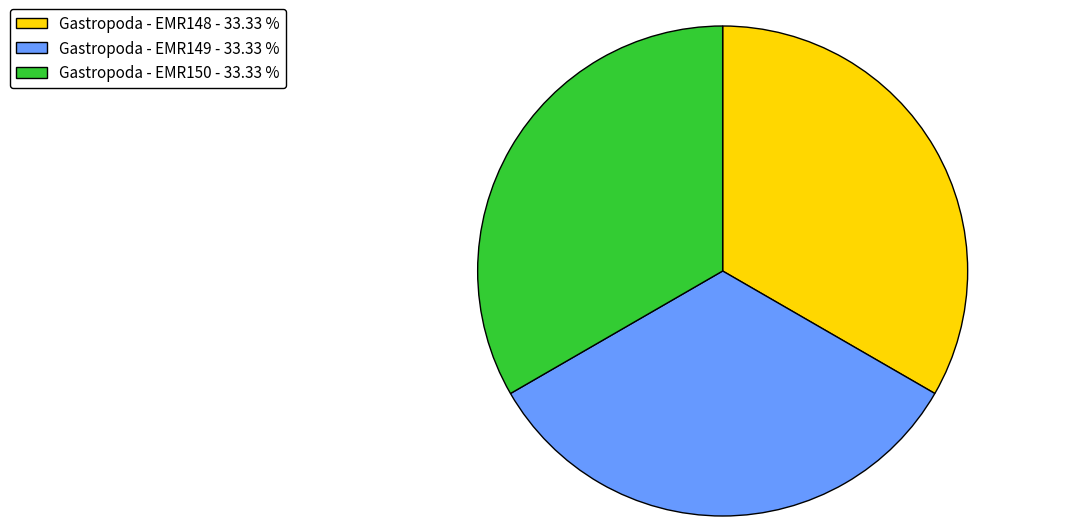

Approximately how many times larger is the value at Gastropoda - EMR150 - 33.33 % compared to Gastropoda - EMR148 - 33.33 %?

1.0